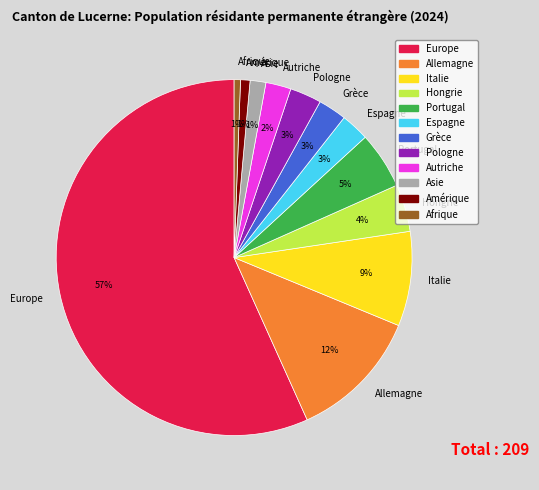

What is the largest slice in the pie chart?

Europe